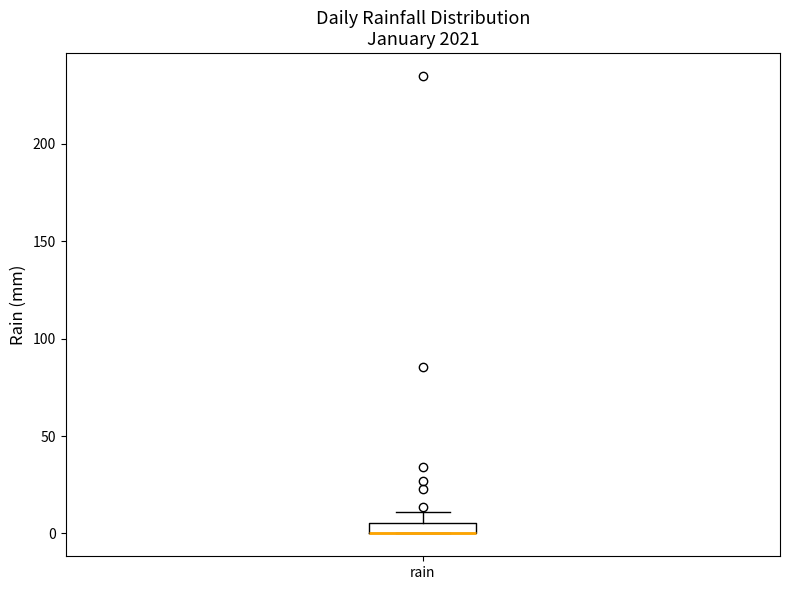

Where does the upper whisker of the box for rain end on the y-axis? The values are not printed on the chart, so give them approximately, as read against the axis.

10